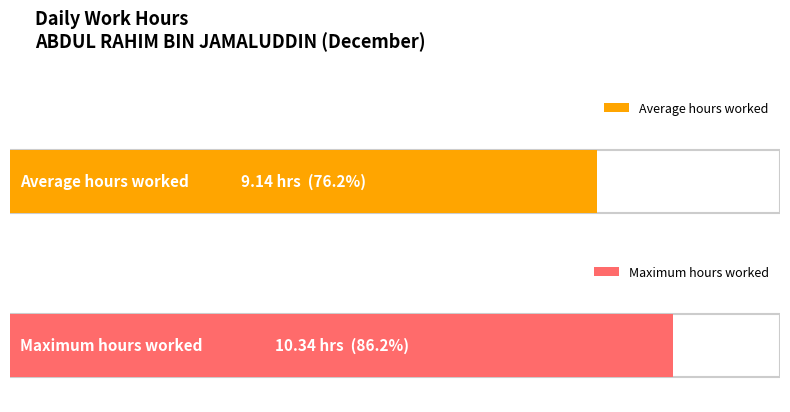

Between 13 and 3, which is larger?

13